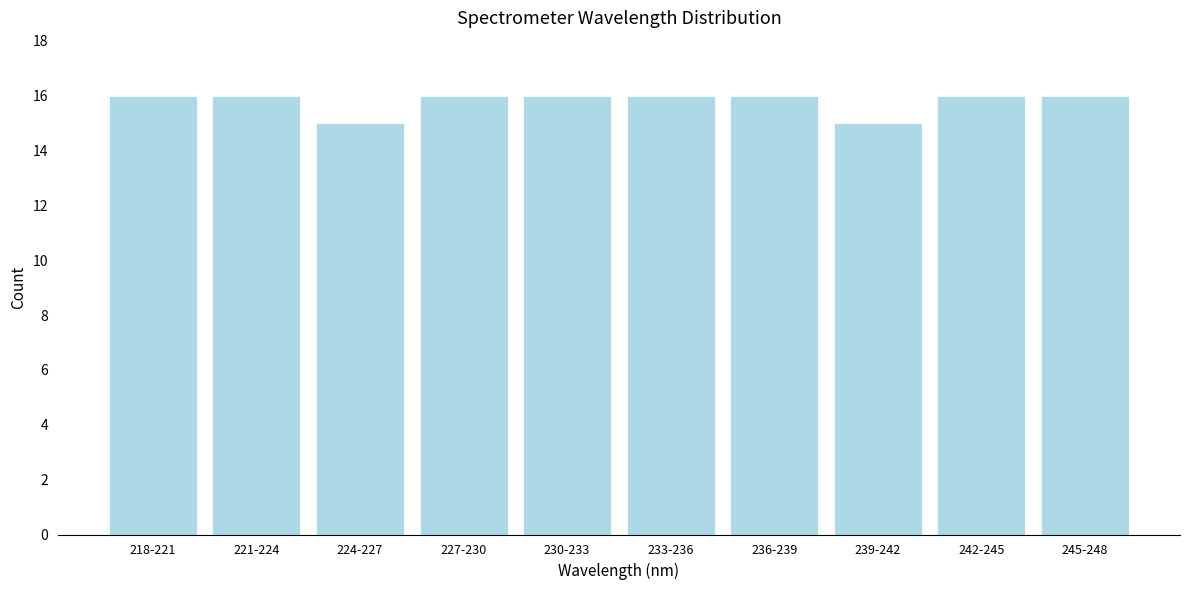

Reading left to right, extract all data points from this chart.

218-221=16	221-224=16	224-227=15	227-230=16	230-233=16	233-236=16	236-239=16	239-242=15	242-245=16	245-248=16